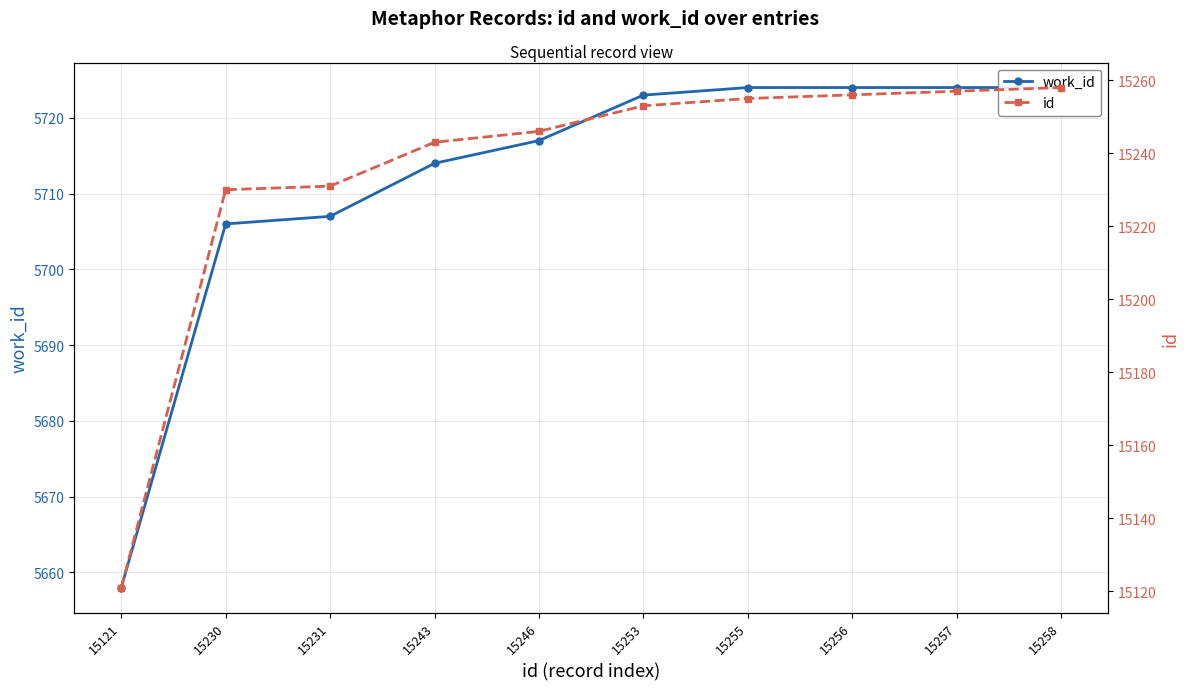

True or false: id and work_id cross at least once.

False